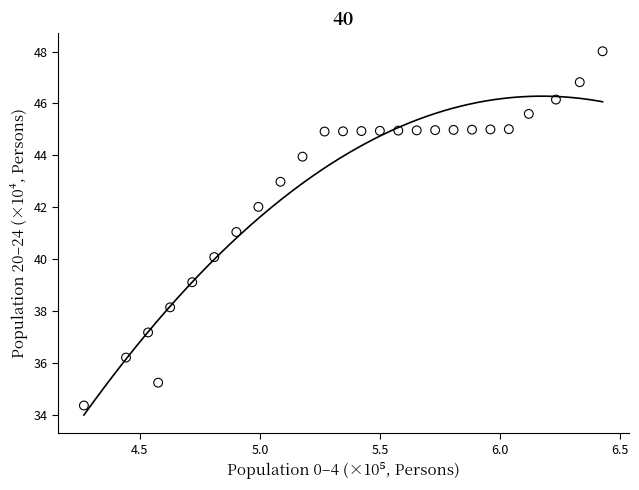

What is the range of X values (max minus min)?

2.2